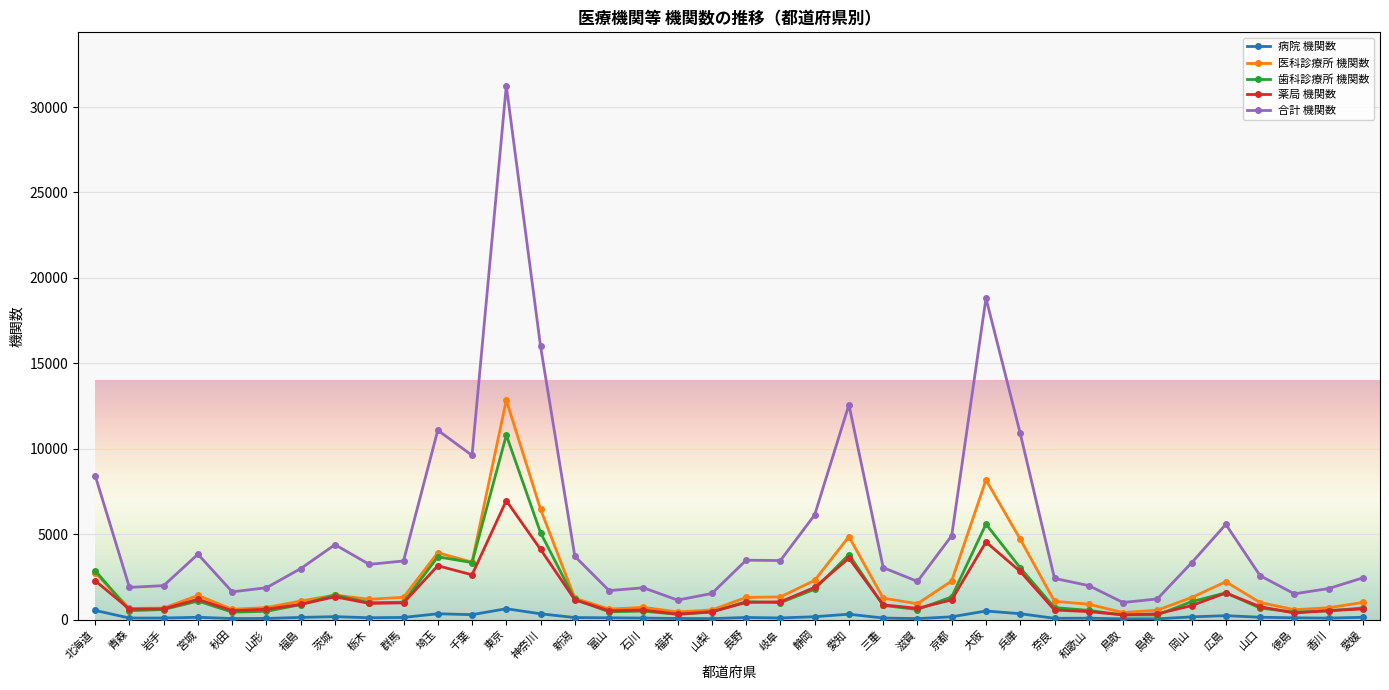

Rank the series by their maximum value, from highest to lowest.

合計 機関数, 医科診療所 機関数, 歯科診療所 機関数, 薬局 機関数, 病院 機関数